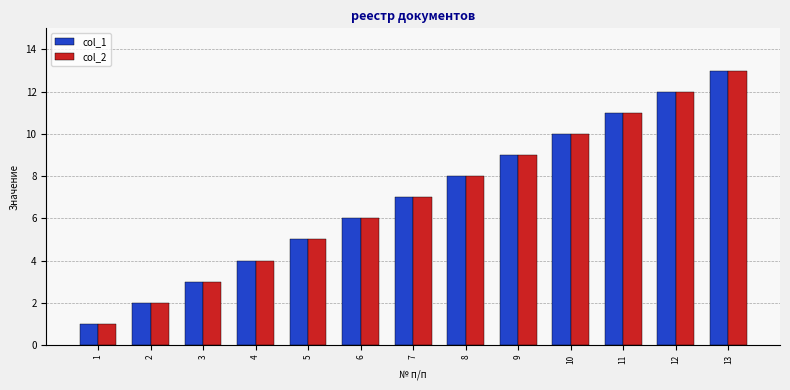

Which category has the highest value across all series?

13